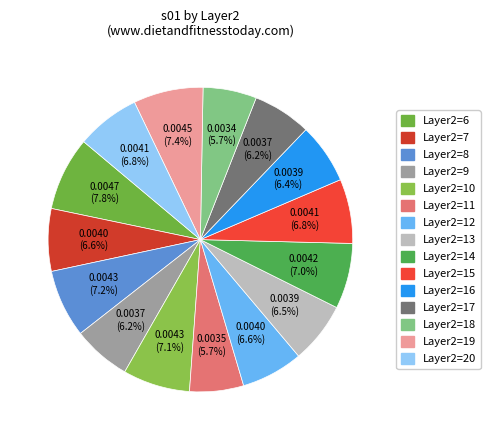

Count the number of slices in the pie.

15